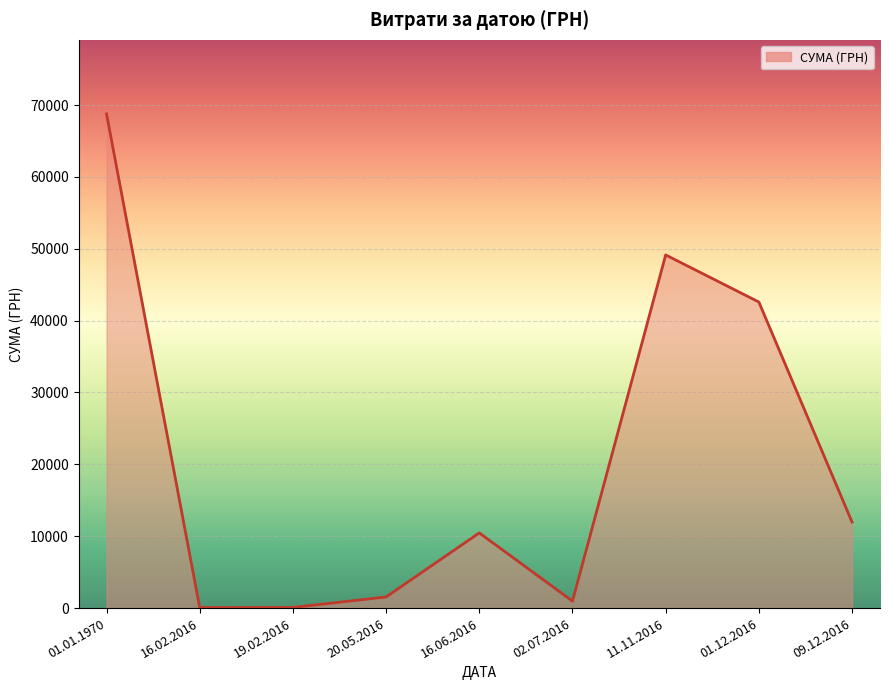

Is it true that the value at 09.12.2016 is 16124.5?

False